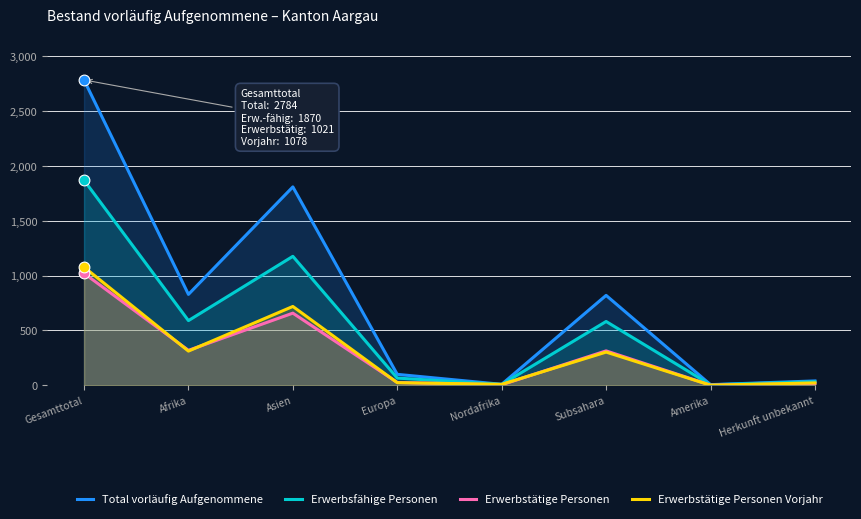

Is the value of Erwerbsfähige Personen at Afrika greater than the value of Erwerbstätige Personen Vorjahr at Europa?

Yes